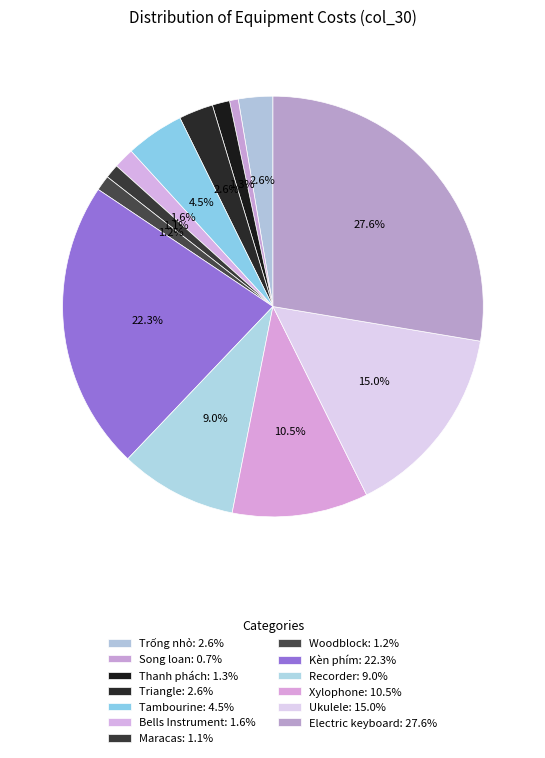

Combined, what portion of the pie is Bells Instrument and Xylophone?

12.0%